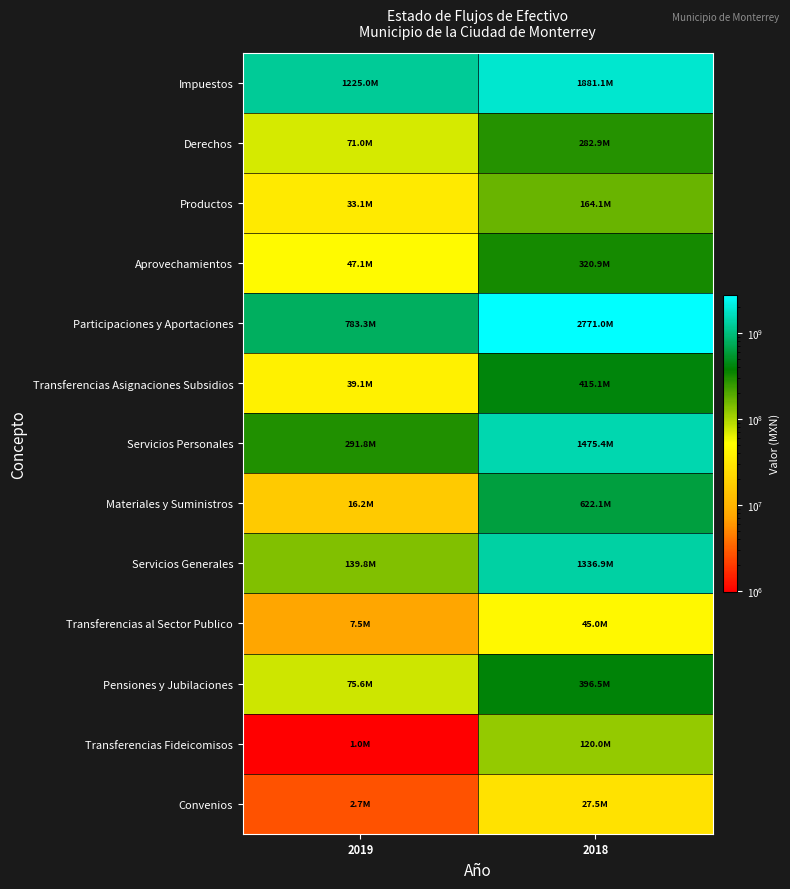

Which series changed the most between 2019 and 2018?

Participaciones y Aportaciones